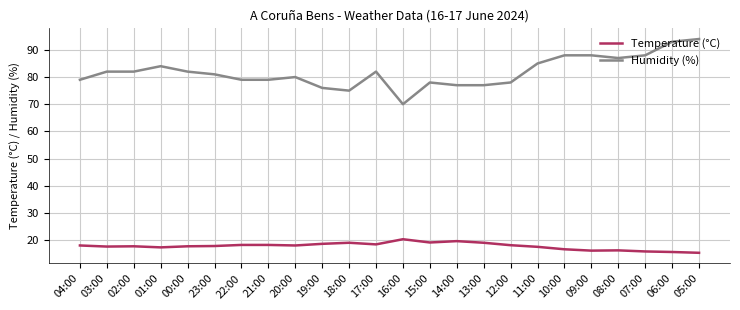

What is the average value of the Temperature (°C) series?

17.7